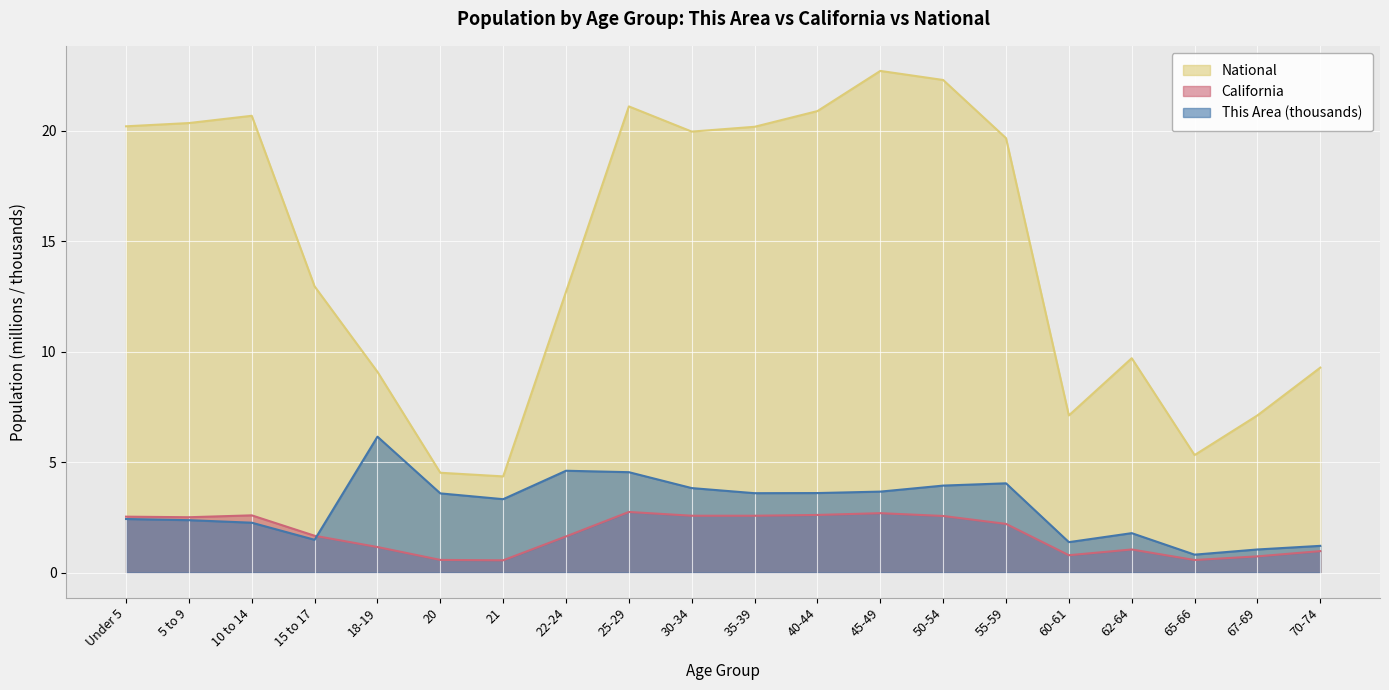

What is the greatest value displayed?

22.7